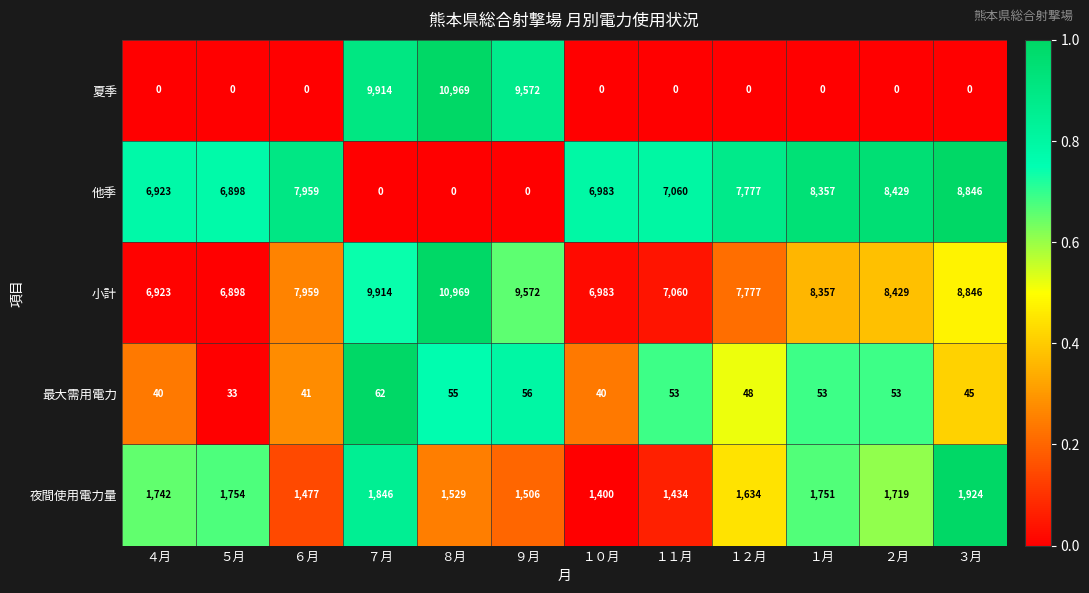

The 夏季 series shows -7500 at ６月. True or false?

False